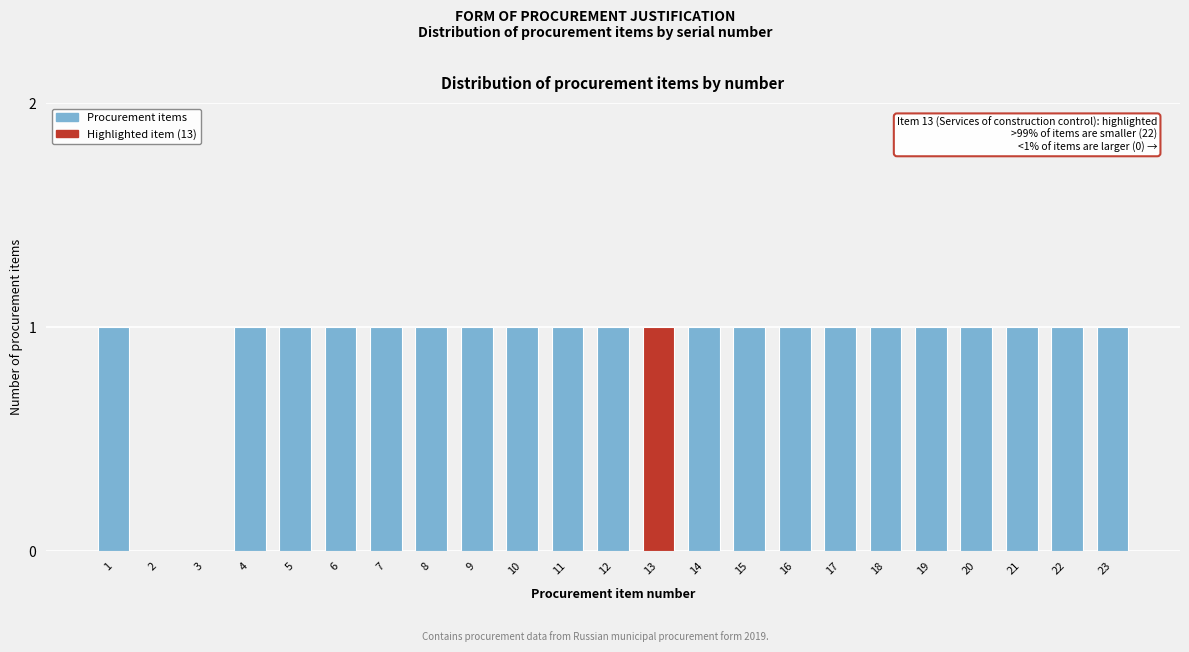

Reading left to right, transcribe all the data shown in this chart.

1=1	2=0	3=0	4=1	5=1	6=1	7=1	8=1	9=1	10=1	11=1	12=1	13=1	14=1	15=1	16=1	17=1	18=1	19=1	20=1	21=1	22=1	23=1